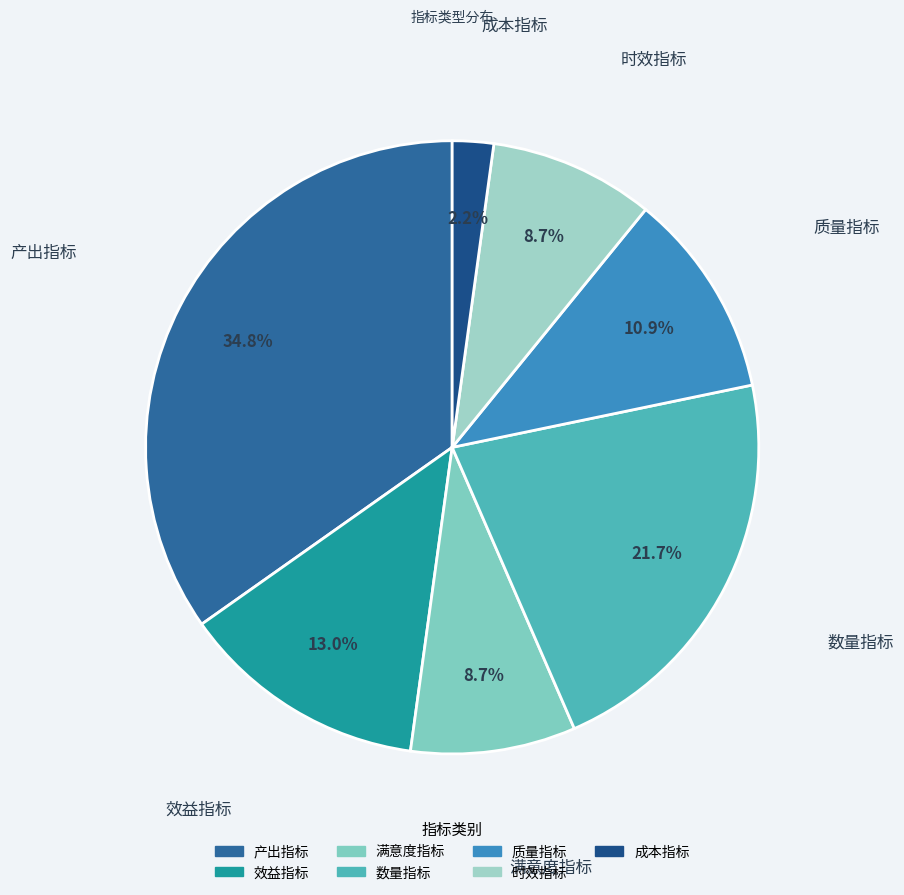

How many slices are in this pie chart?

7